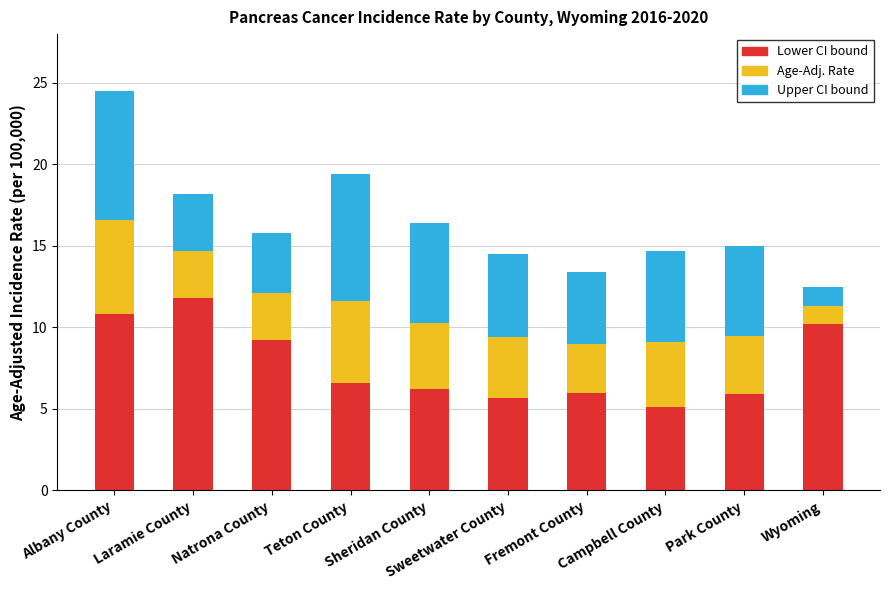

Which has a higher value, Sweetwater County or Campbell County?

Sweetwater County